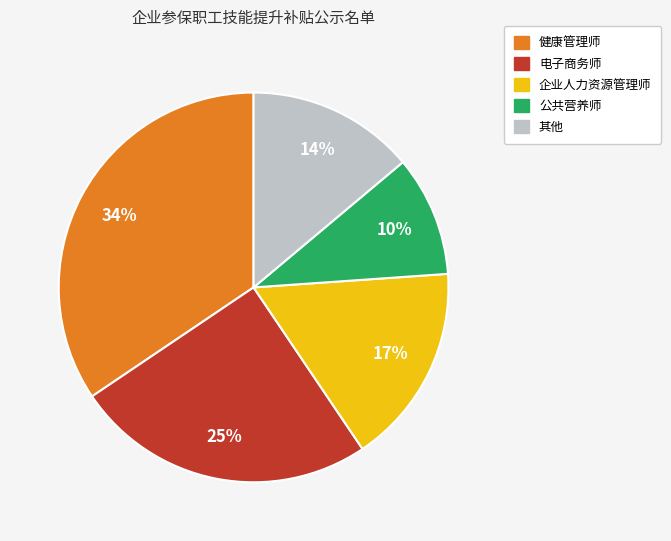

To the nearest percent, what is the difference between the largest and smallest slice percentages?

24%